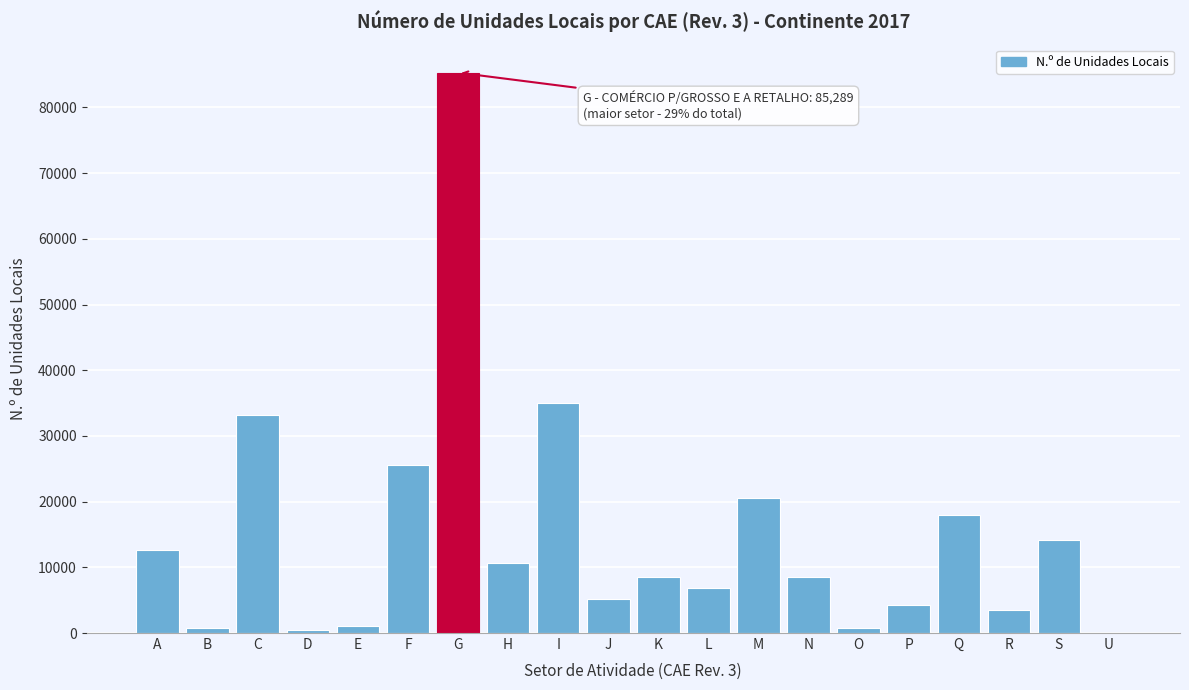

At which label is the value closest to 42653?

I